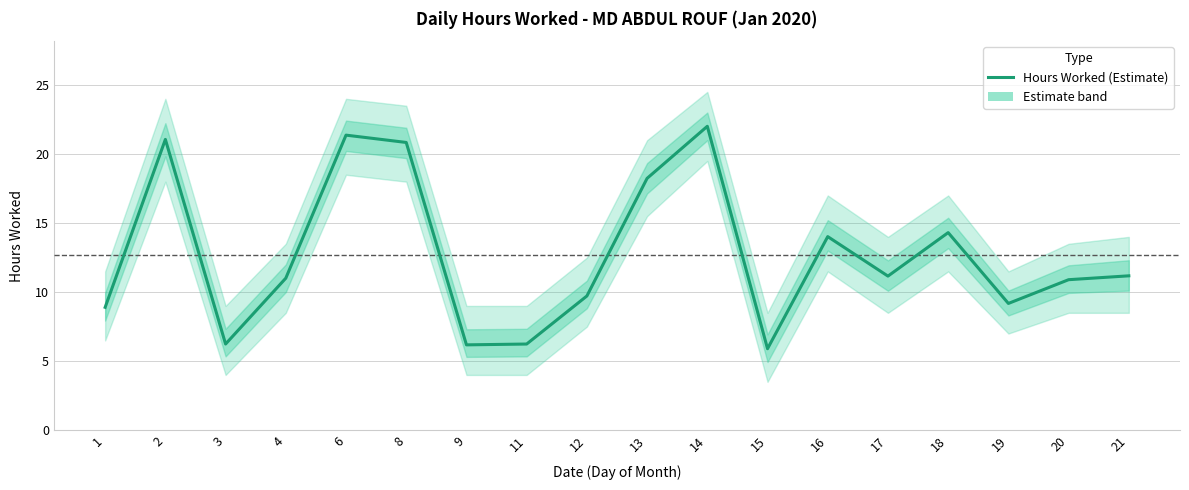

What is the change in value from 1 to 3?

-2.7